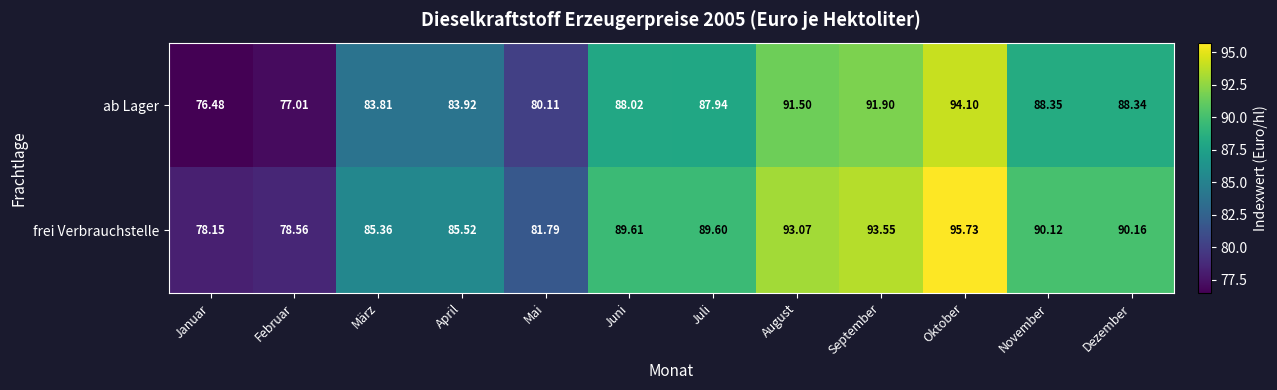

At which label does ab Lager first exceed 88?

Juni